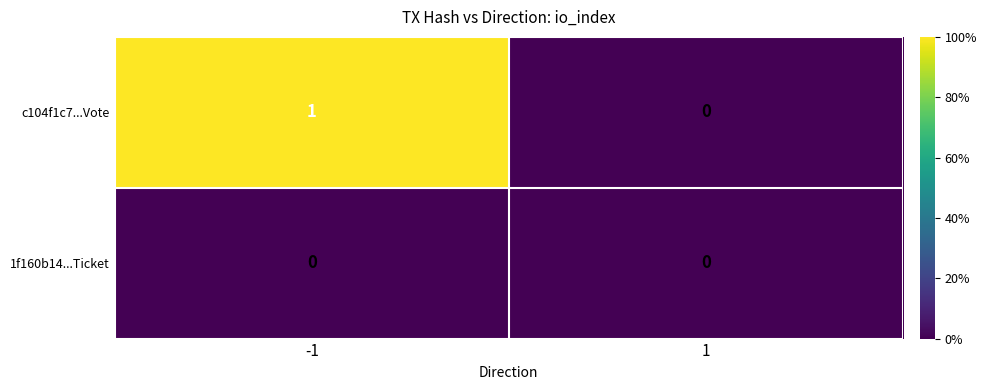

Is the value of c104f1c7...Vote at -1 greater than the value of 1f160b14...Ticket at 1?

Yes